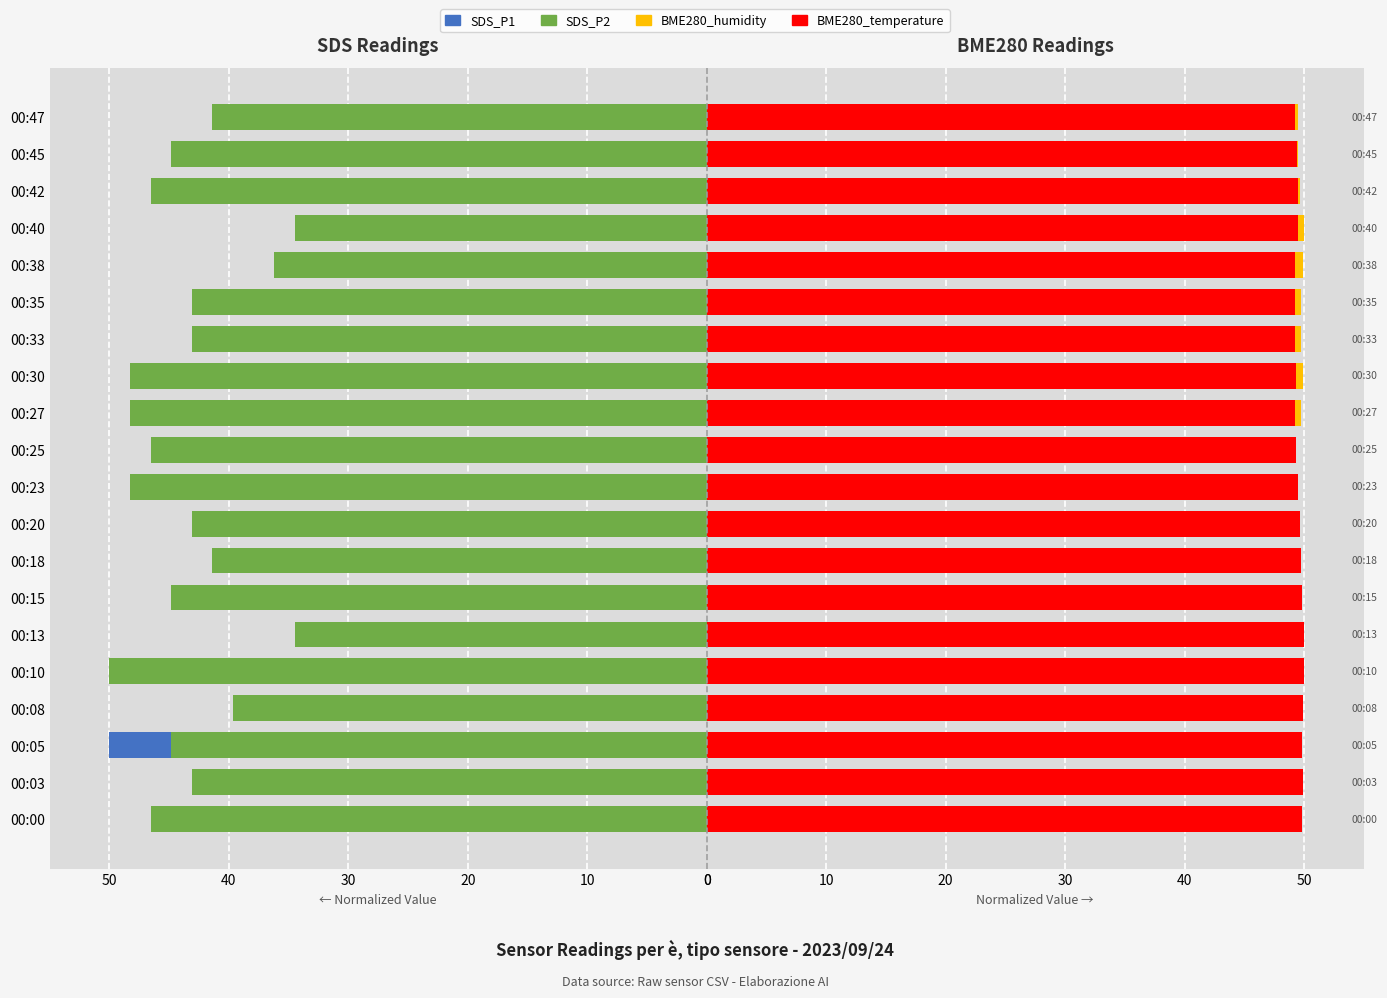

Is it true that BME280_humidity equals 26.8 at 00:35?

False